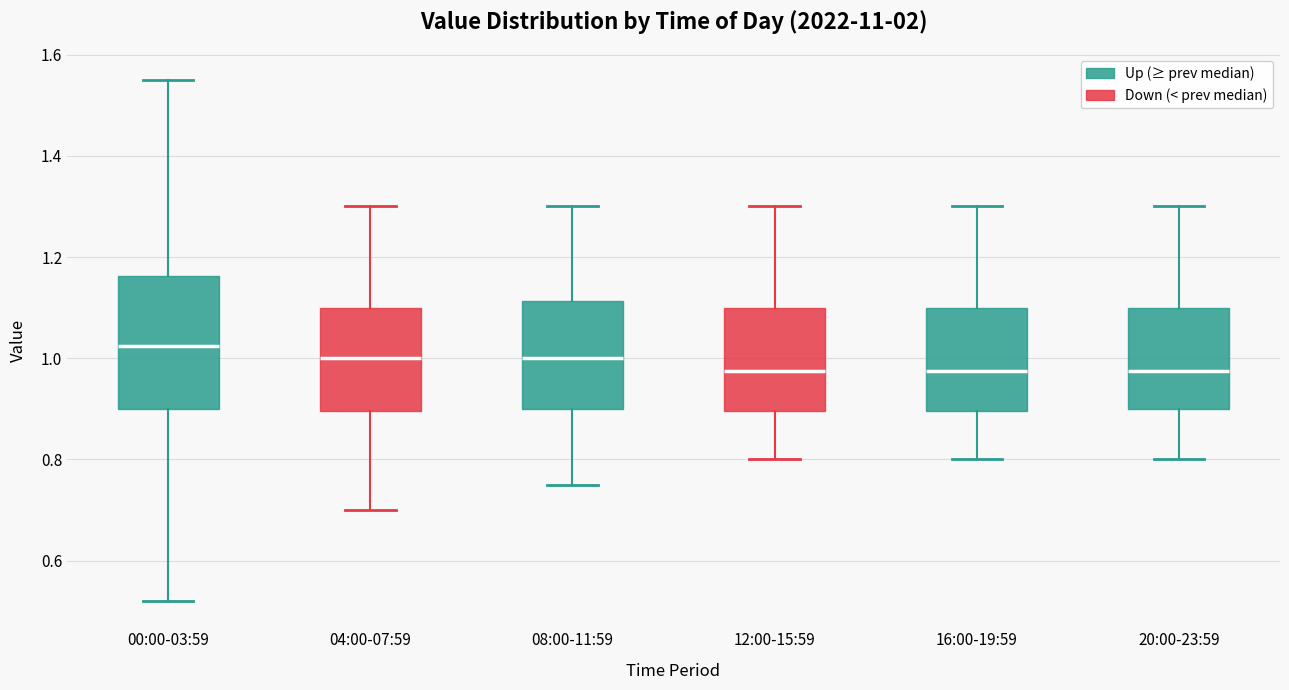

Reading left to right, transcribe this box plot: for each box, give where its median line is, the range the box spans, and where its two whiskers end, as read against the y-axis. The values are not printed on the chart, so give them approximately, as read against the axis.

00:00-03:59: median 1.02, box 0.90 to 1.16, whiskers 0.52 to 1.56
04:00-07:59: median 1.00, box 0.90 to 1.10, whiskers 0.70 to 1.30
08:00-11:59: median 1.00, box 0.90 to 1.12, whiskers 0.76 to 1.30
12:00-15:59: median 0.98, box 0.90 to 1.10, whiskers 0.80 to 1.30
16:00-19:59: median 0.98, box 0.90 to 1.10, whiskers 0.80 to 1.30
20:00-23:59: median 0.98, box 0.90 to 1.10, whiskers 0.80 to 1.30